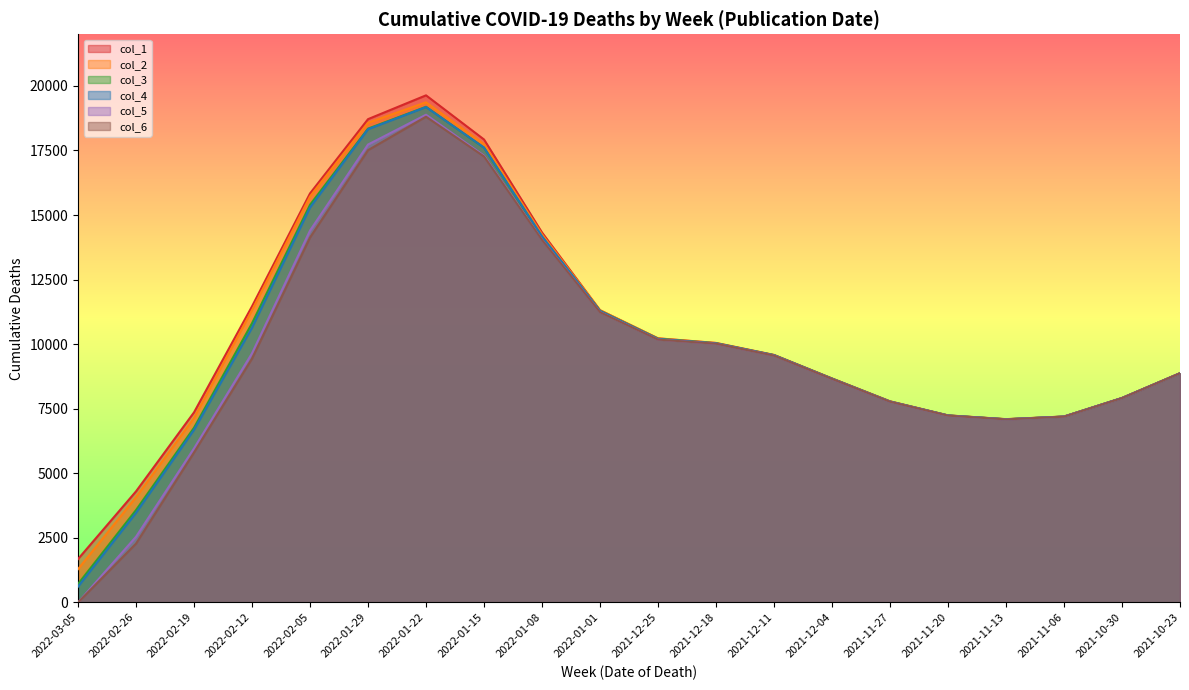

Is the value of 2022-02-12 at 2021-12-04 greater than the value of 2022-01-29 at 2022-02-19?

Yes